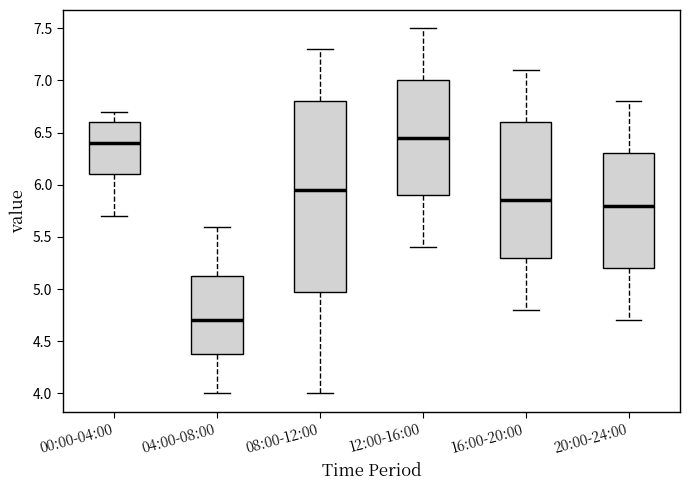

Reading left to right, transcribe this box plot: for each box, give where its median line is, the range the box spans, and where its two whiskers end, as read against the y-axis. The values are not printed on the chart, so give them approximately, as read against the axis.

00:00-04:00: median 6.40, box 6.10 to 6.60, whiskers 5.70 to 6.70
04:00-08:00: median 4.70, box 4.40 to 5.15, whiskers 4.00 to 5.60
08:00-12:00: median 5.95, box 5.00 to 6.80, whiskers 4.00 to 7.30
12:00-16:00: median 6.45, box 5.90 to 7.00, whiskers 5.40 to 7.50
16:00-20:00: median 5.85, box 5.30 to 6.60, whiskers 4.80 to 7.10
20:00-24:00: median 5.80, box 5.20 to 6.30, whiskers 4.70 to 6.80